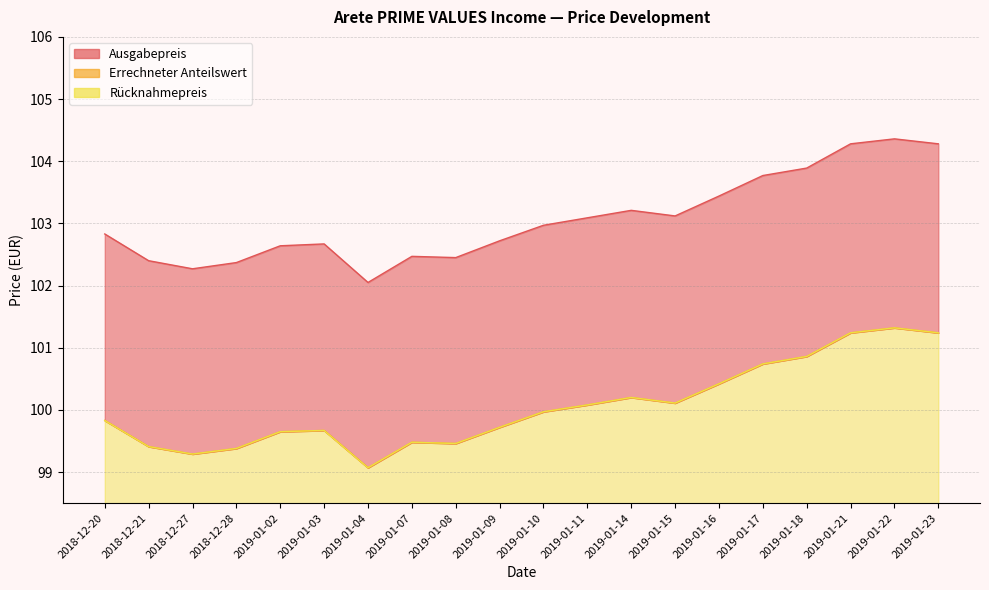

True or false: Rücknahmepreis and Ausgabepreis cross at least once.

False